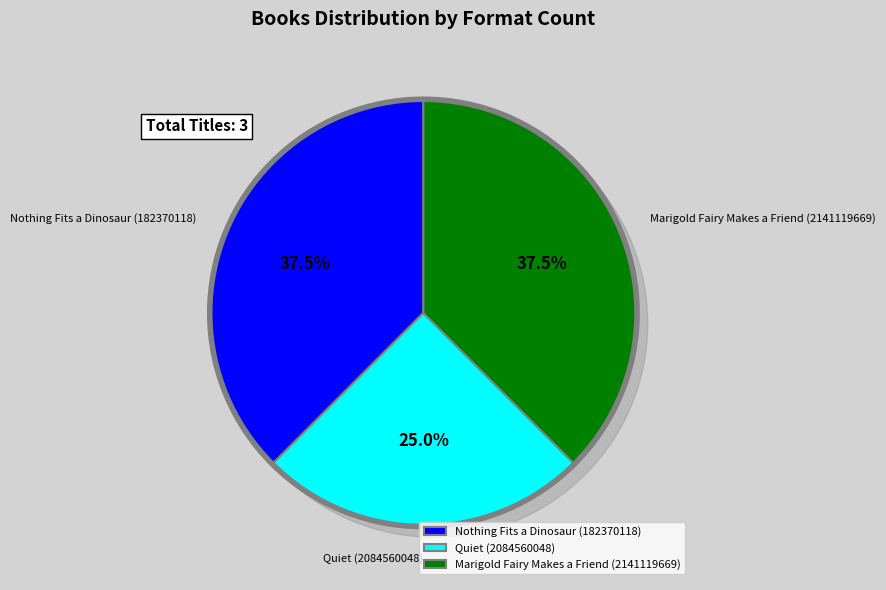

Approximately how many times larger is the value at Nothing Fits a Dinosaur (182370118) compared to Marigold Fairy Makes a Friend (2141119669)?

1.0